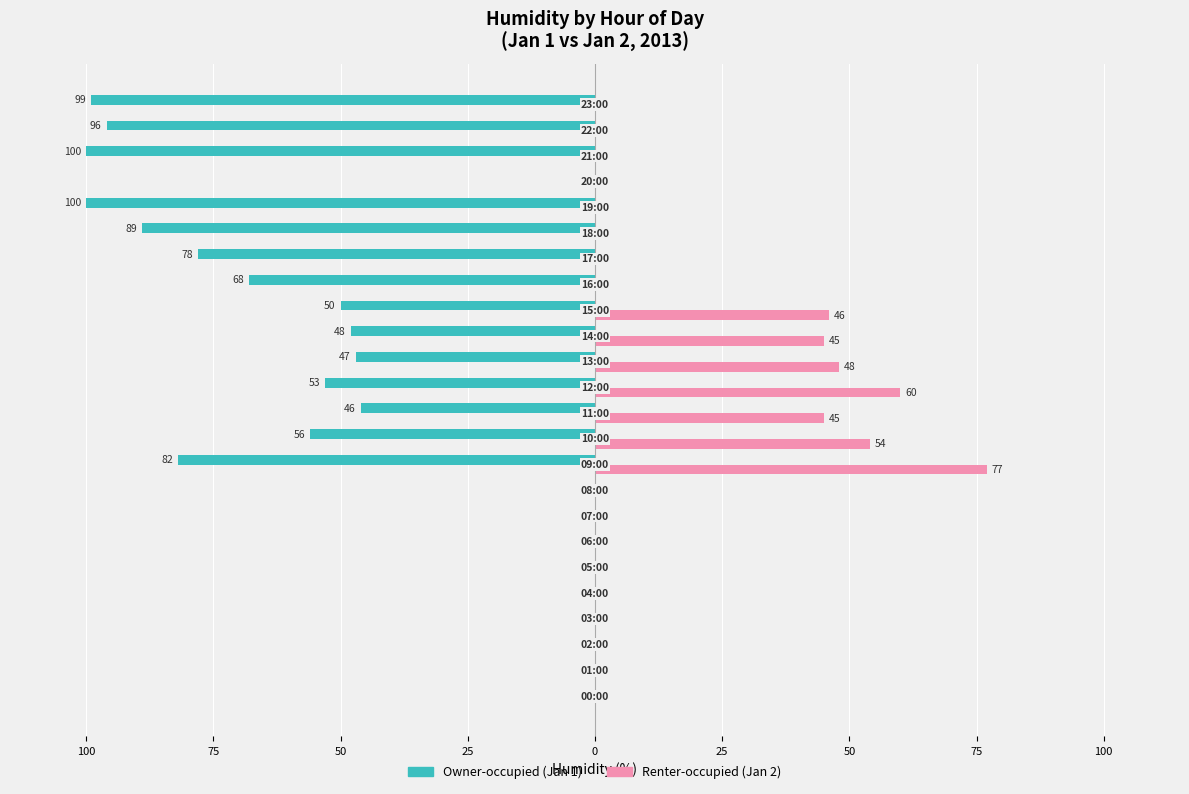

What is the average value of the Renter-occupied (Jan 2) series?

16